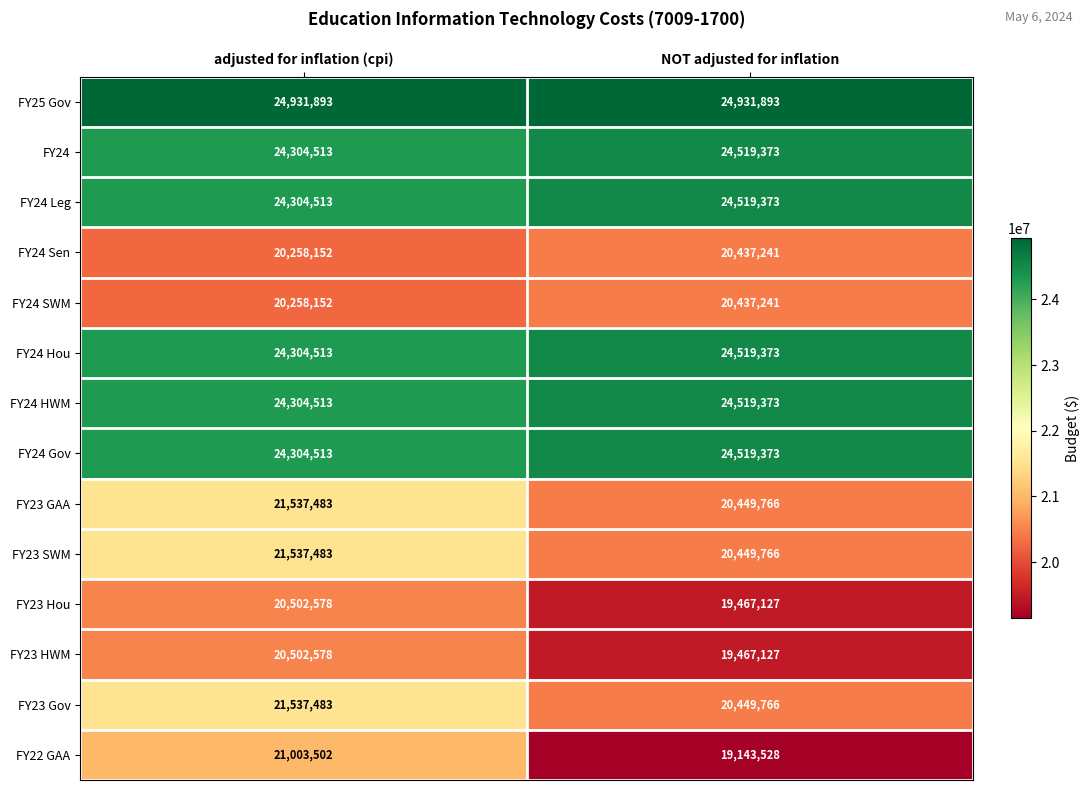

At which label is FY24 Sen closest to 20347696?

adjusted for inflation (cpi)